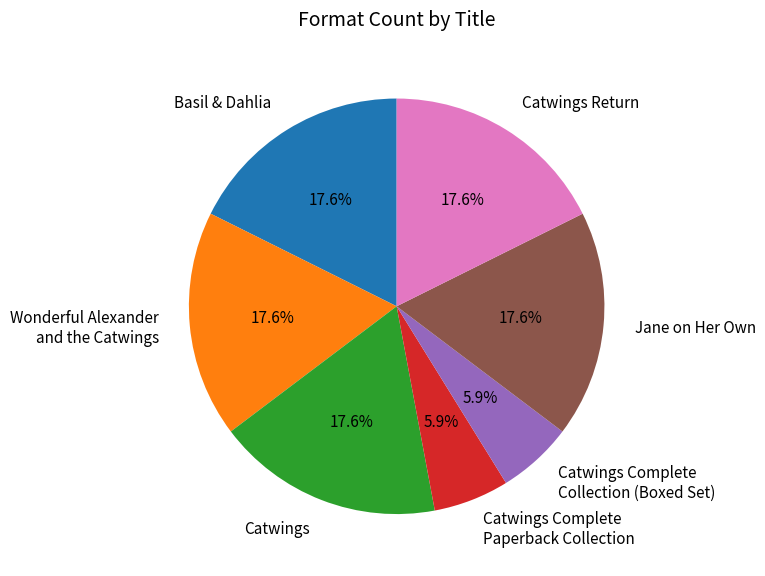

To the nearest percent, what percentage of the pie is Basil & Dahlia?

18%